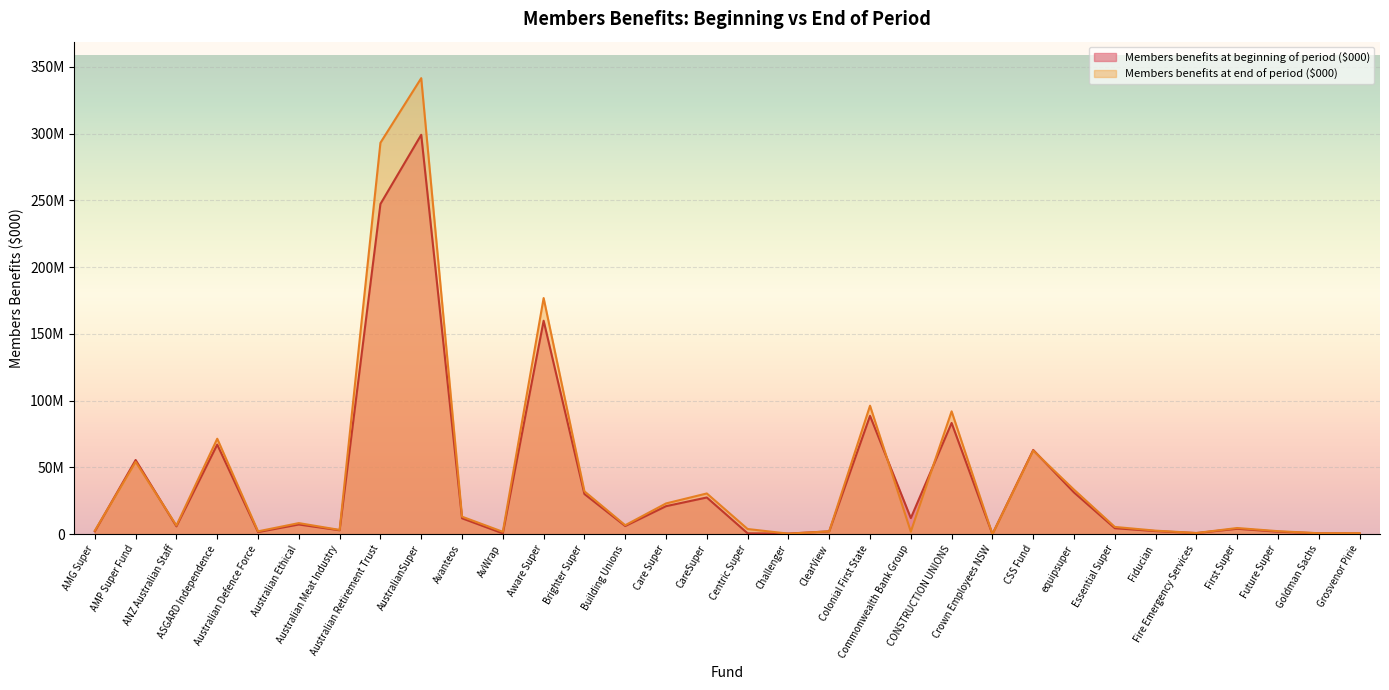

How many values in Members benefits at end of period ($000) are above zero?

31